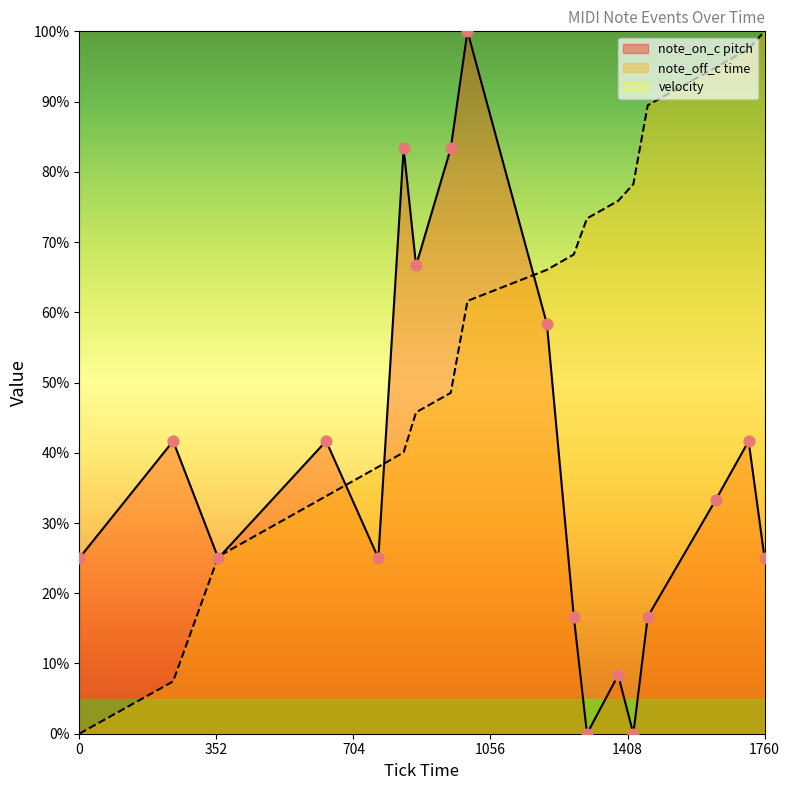

Which series has the largest total across all categories?

note_off_c time